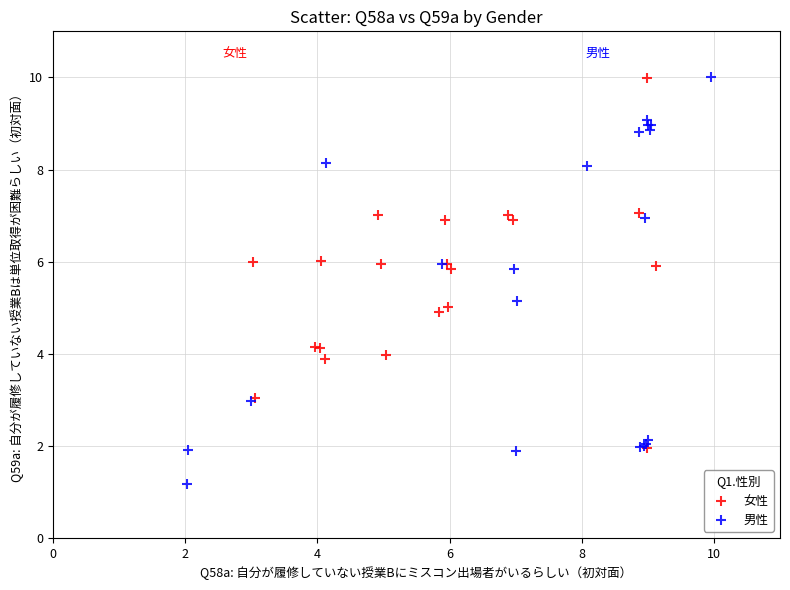

Which series has the widest spread of Y values?

男性